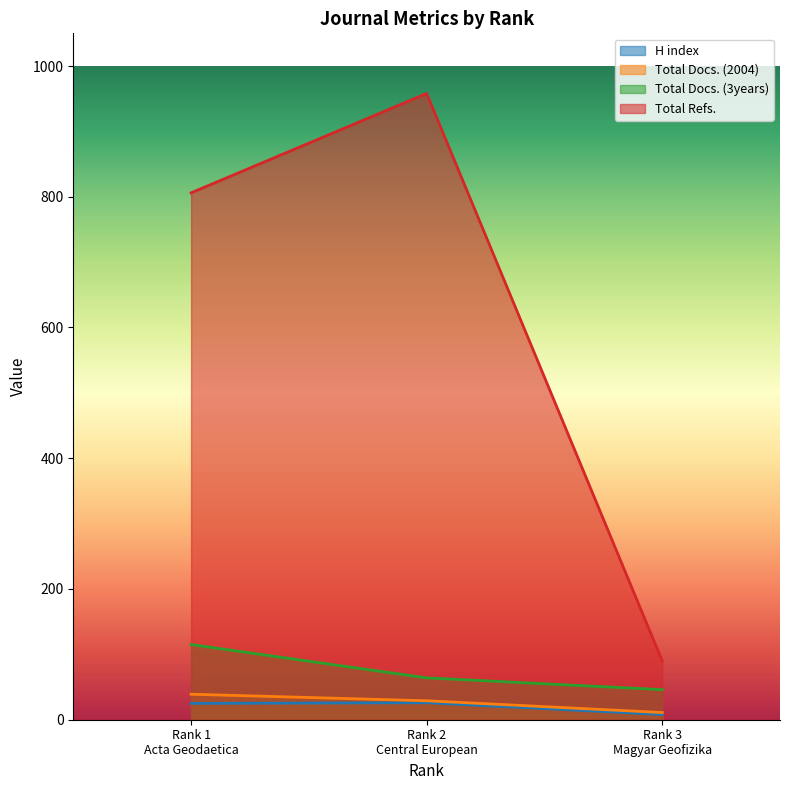

Reading right to left, list all the values displayed in this chart.

H index: Rank 3
Magyar Geofizika=8	Rank 2
Central European=26	Rank 1
Acta Geodaetica=25
Total Docs. (2004): Rank 3
Magyar Geofizika=11	Rank 2
Central European=29	Rank 1
Acta Geodaetica=39
Total Docs. (3years): Rank 3
Magyar Geofizika=46	Rank 2
Central European=64	Rank 1
Acta Geodaetica=115
Total Refs.: Rank 3
Magyar Geofizika=90	Rank 2
Central European=958	Rank 1
Acta Geodaetica=806